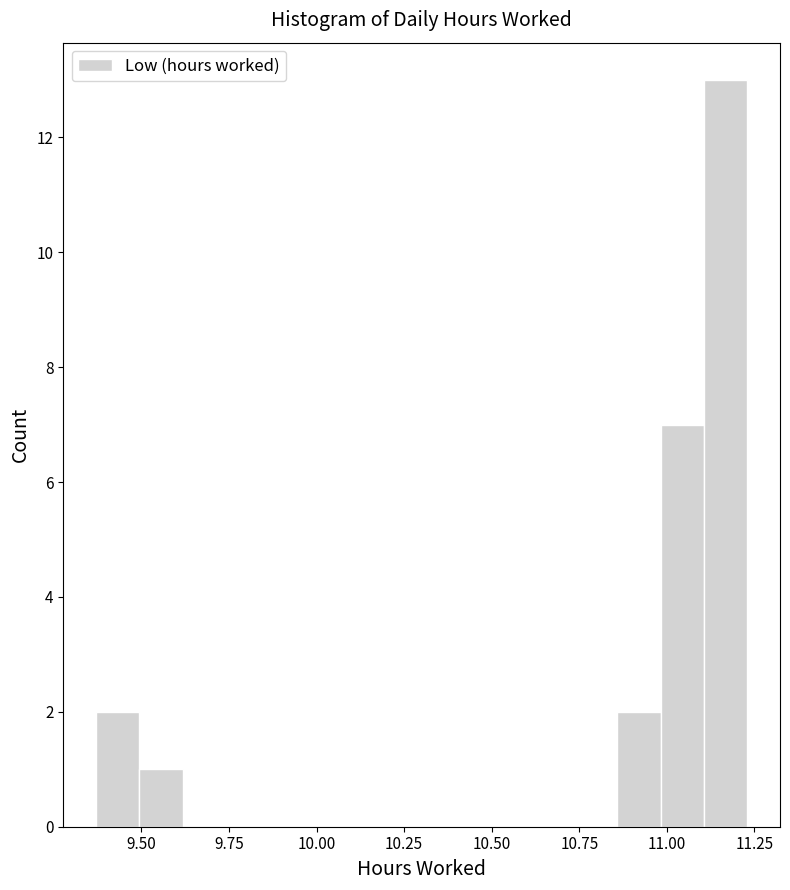

Read against the x-axis, roughly where is the centre of the tallest bar?

11.15